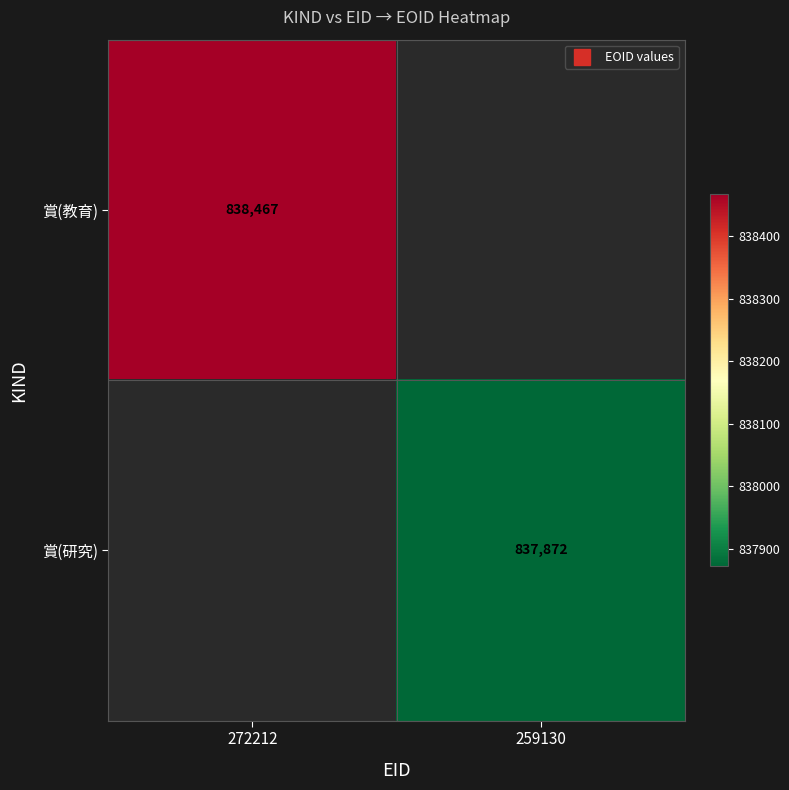

How many distinct data groups are displayed?

2